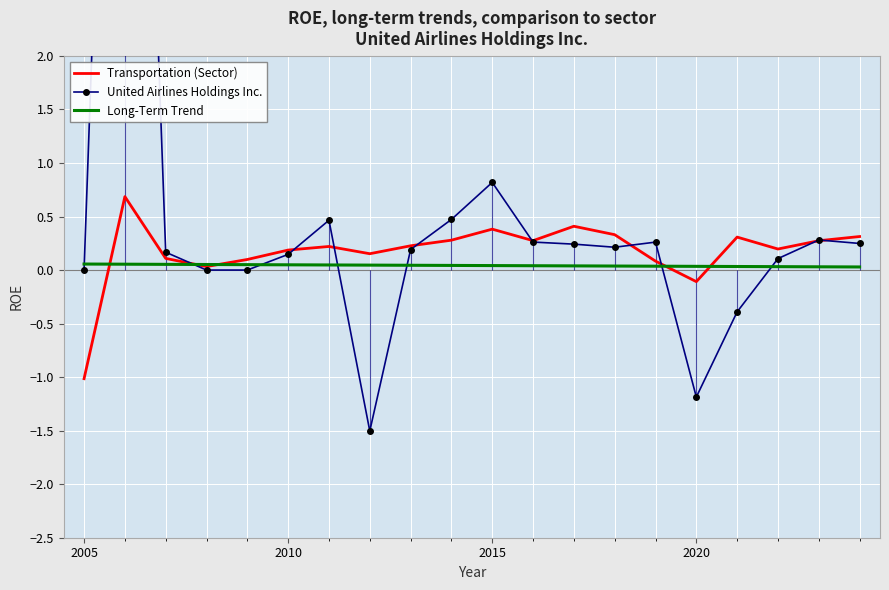

What is the highest value of the Transportation (Sector) series?

0.7